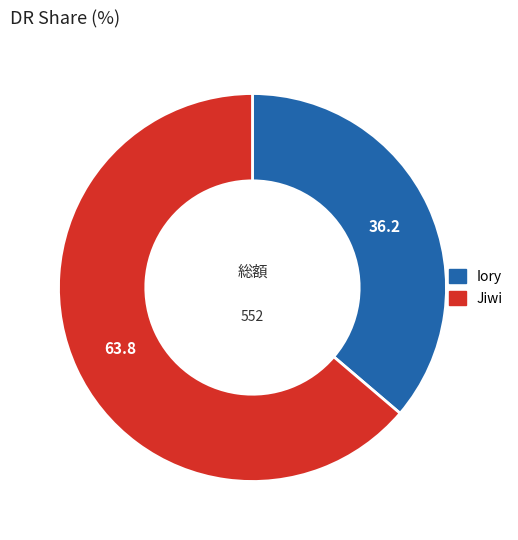

Count the number of slices in the pie.

2